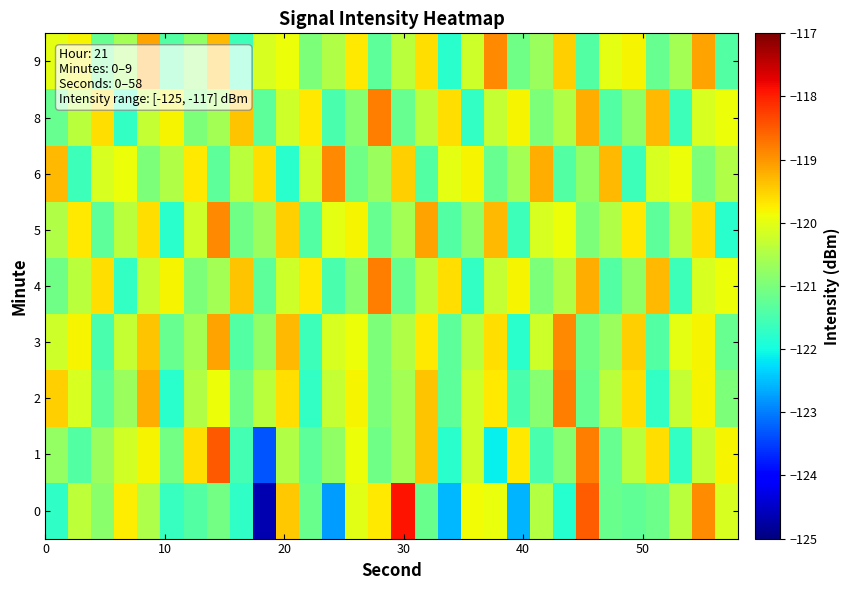

What is the smallest value displayed?

-124.7